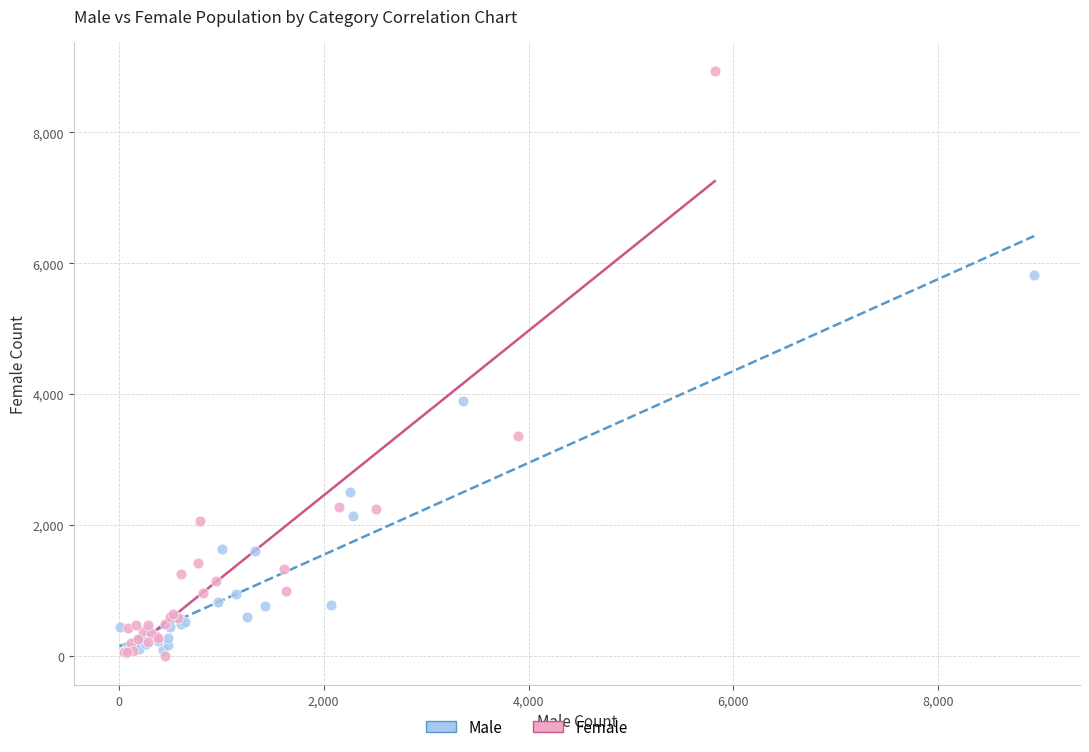

Which series contains the highest Y value?

Female